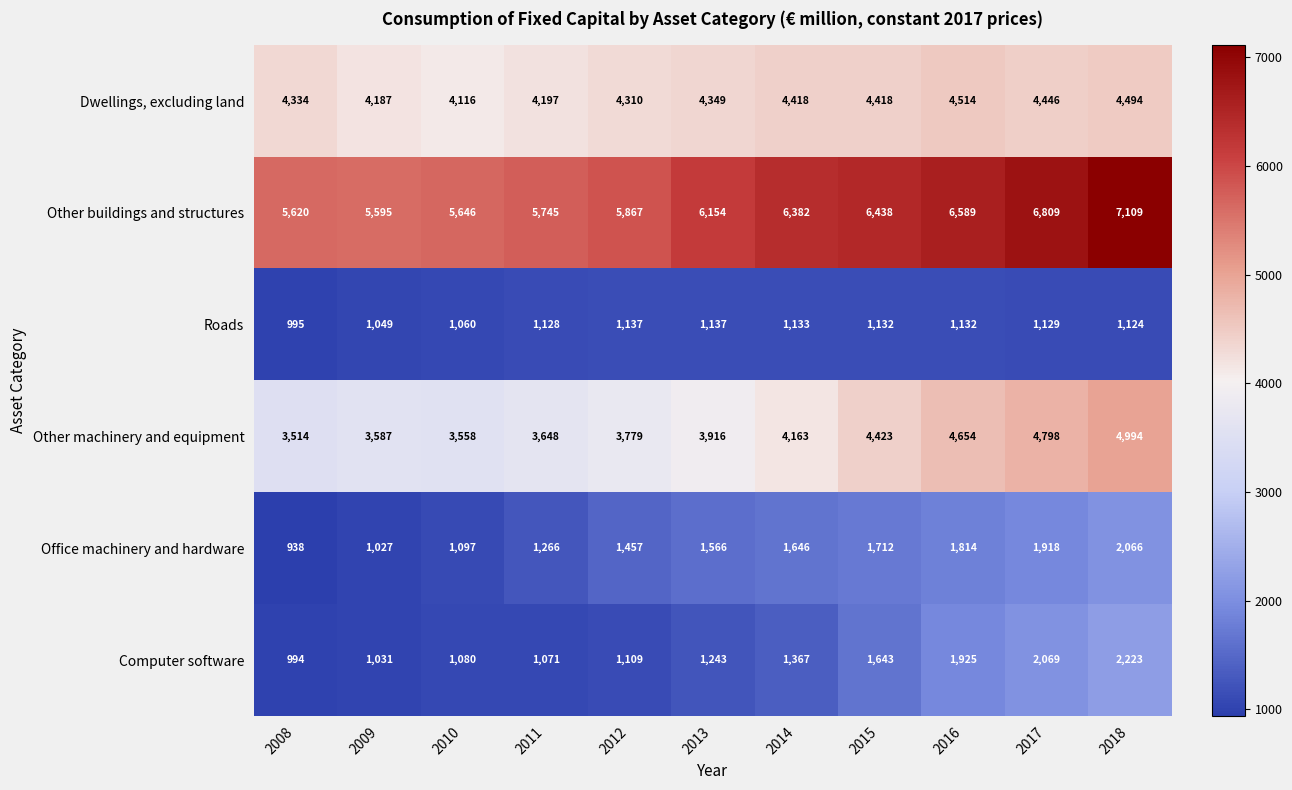

What is the difference between the highest and lowest values at 2010?

4586